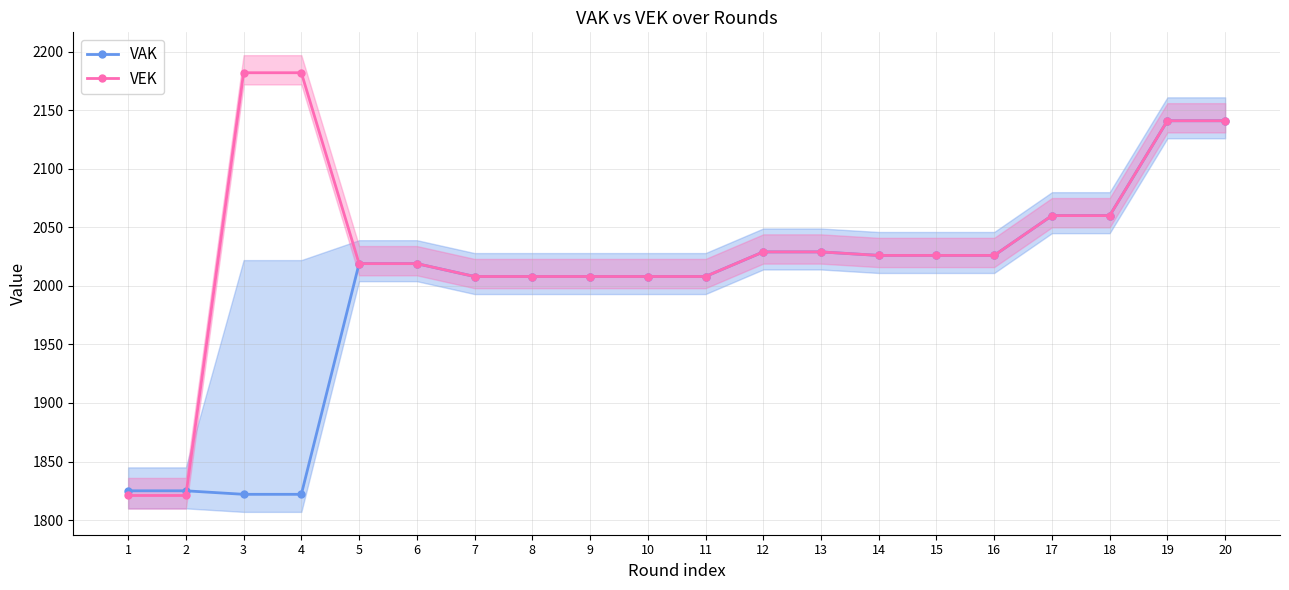

Count the number of categories in the chart.

20